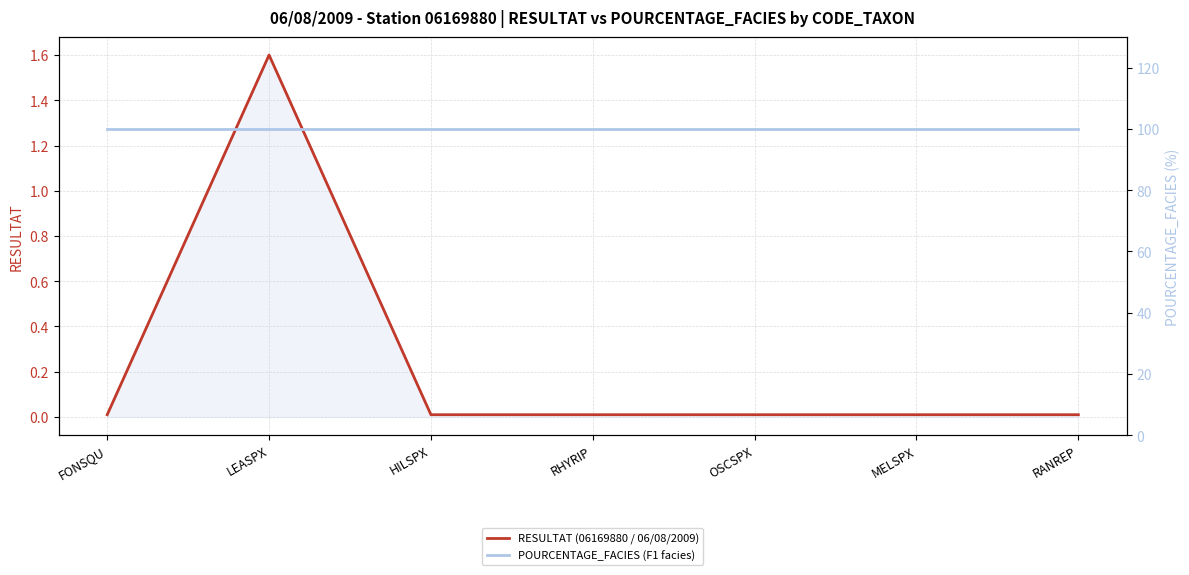

What is the difference between the maximum and minimum values in the RESULTAT (06169880 / 06/08/2009) series?

1.6